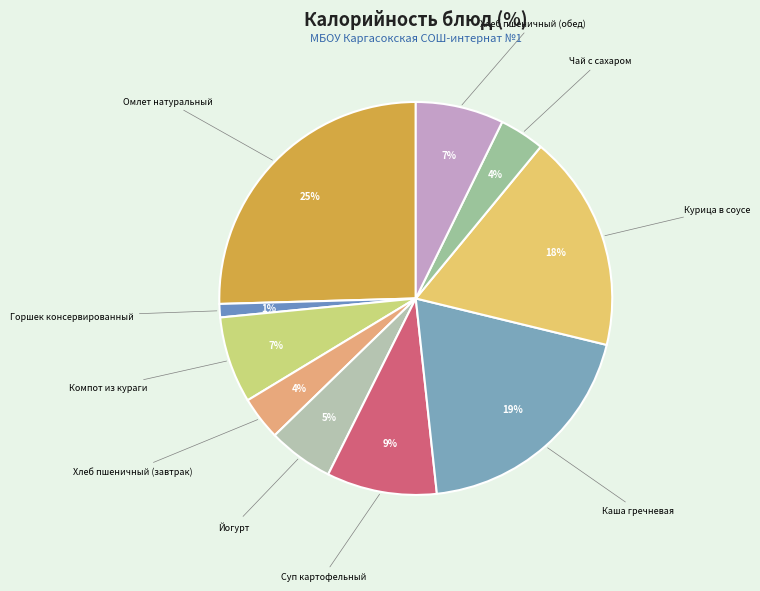

Rank the categories by value from lowest to highest.

Горшек консервированный, Хлеб пшеничный (завтрак), Чай с сахаром, Йогурт, Компот из кураги, Хлеб пшеничный (обед), Суп картофельный, Курица в соусе, Каша гречневая, Омлет натуральный